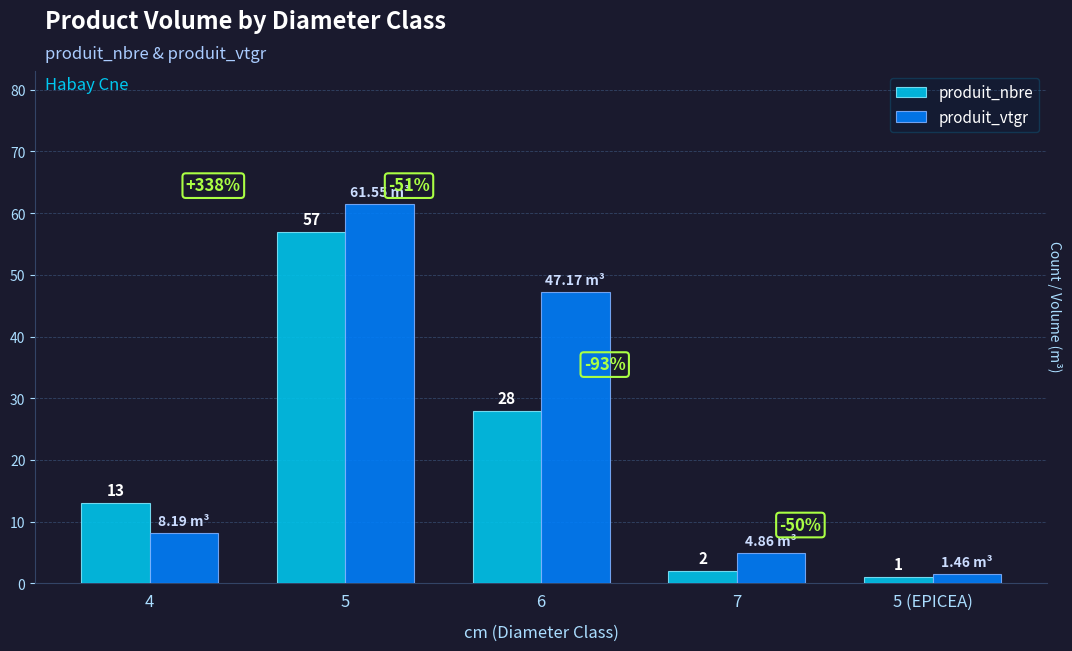

What is the difference between the maximum and minimum values in the produit_nbre series?

56.0